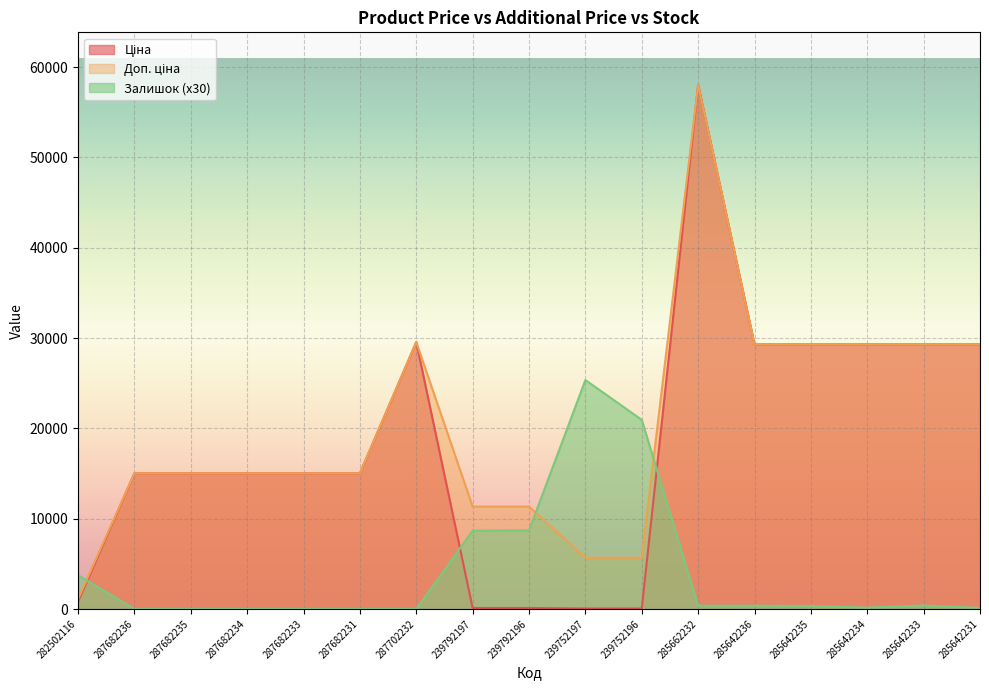

True or false: Доп. ціна and Ціна intersect in this chart.

False